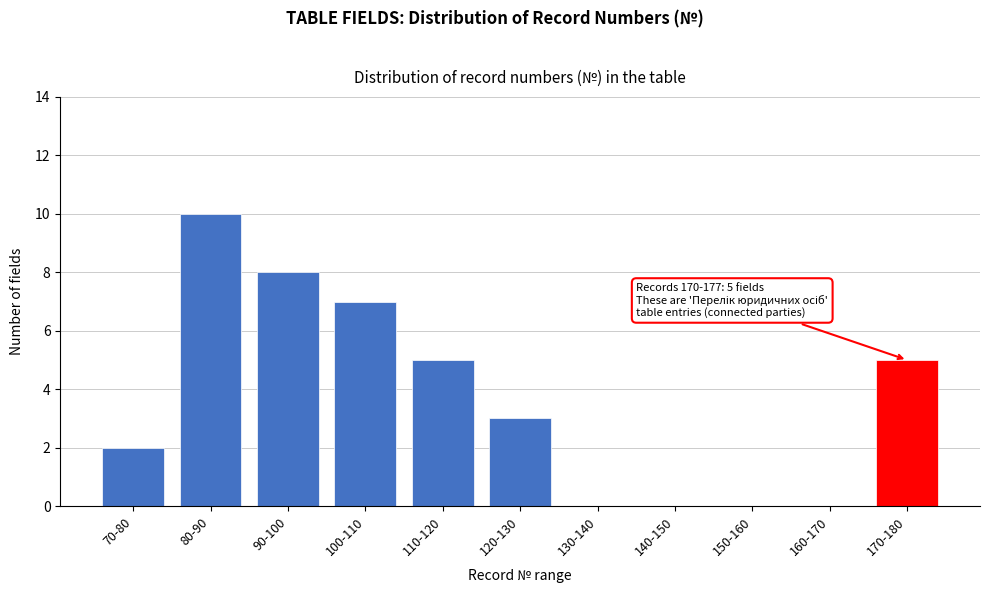

Reading right to left, transcribe all the data shown in this chart.

170-180=5	160-170=0	150-160=0	140-150=0	130-140=0	120-130=3	110-120=5	100-110=7	90-100=8	80-90=10	70-80=2